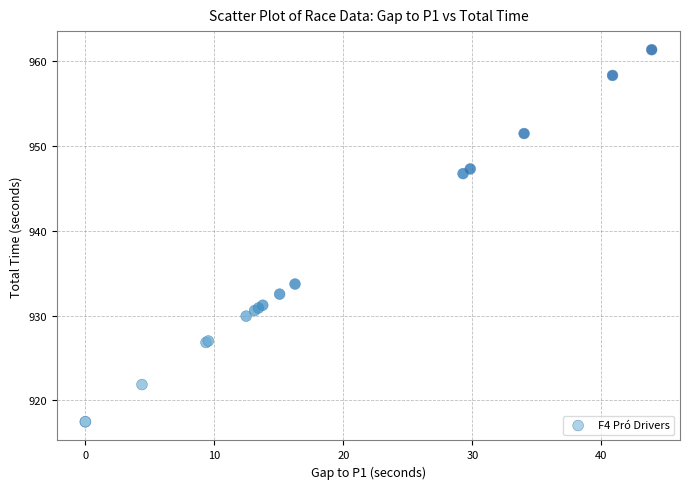

What Y value in the scatter plot is closest to 939?

933.7